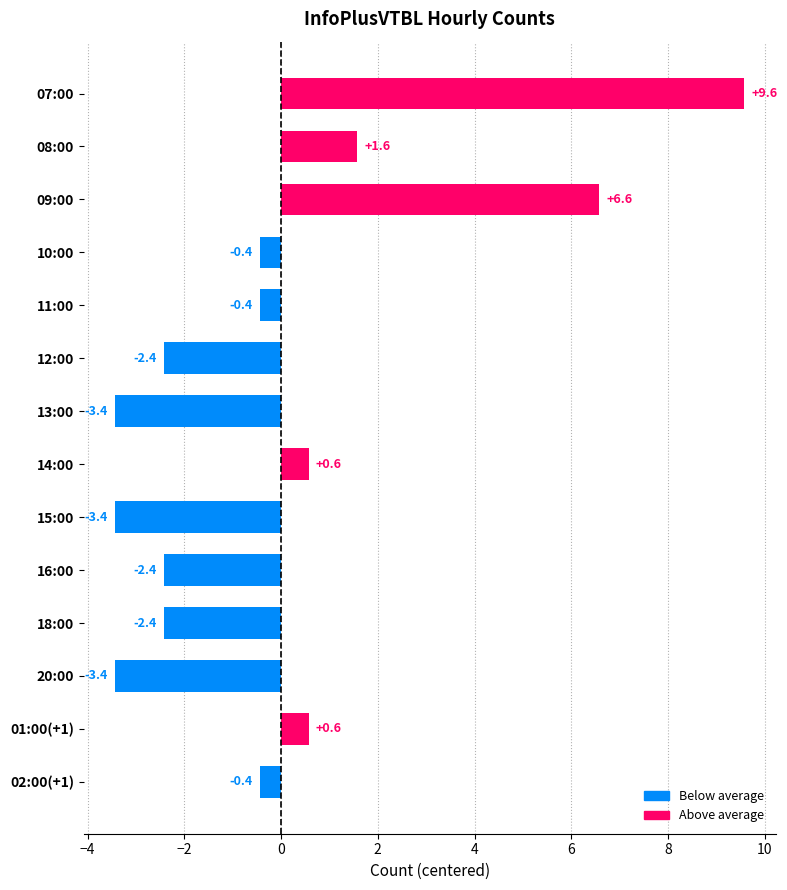

What is the minimum value shown in the chart?

-3.4